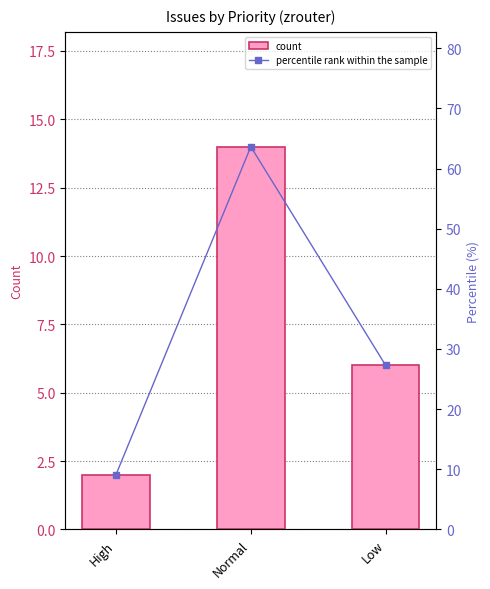

At which category does the chart reach its minimum across all series?

High